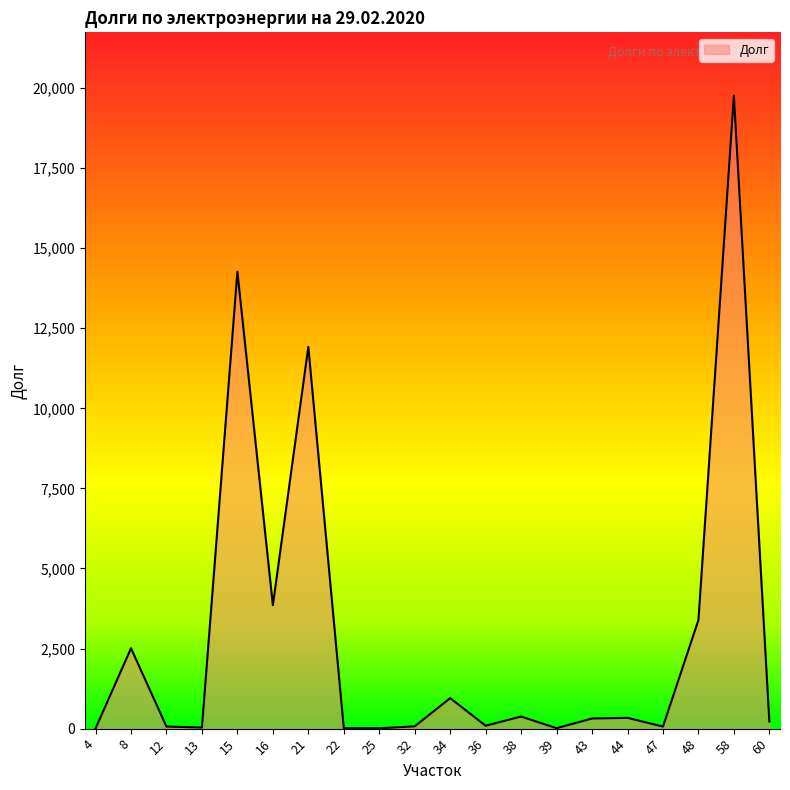

Is it true that the value at 21 is 11917.5?

True